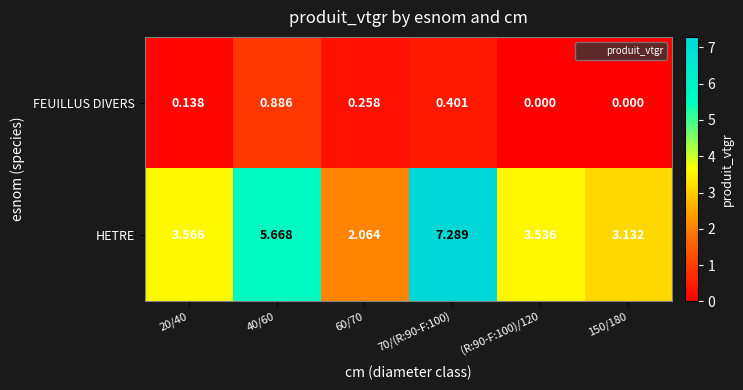

Rank the series by their average value, from lowest to highest.

FEUILLUS DIVERS, HETRE